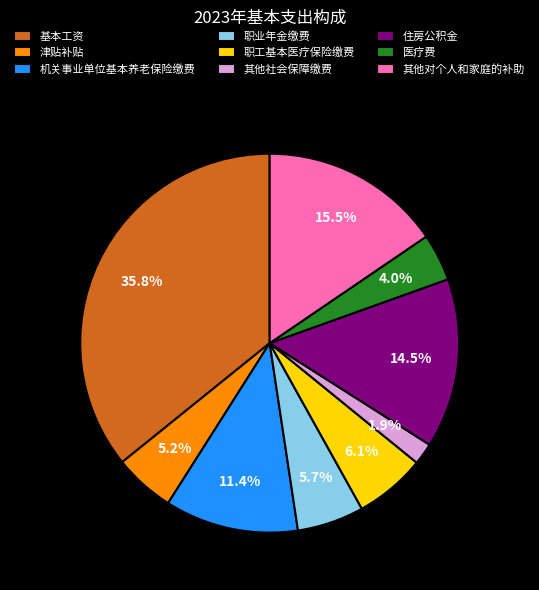

What portion of the pie excludes 职业年金缴费?

94.3%